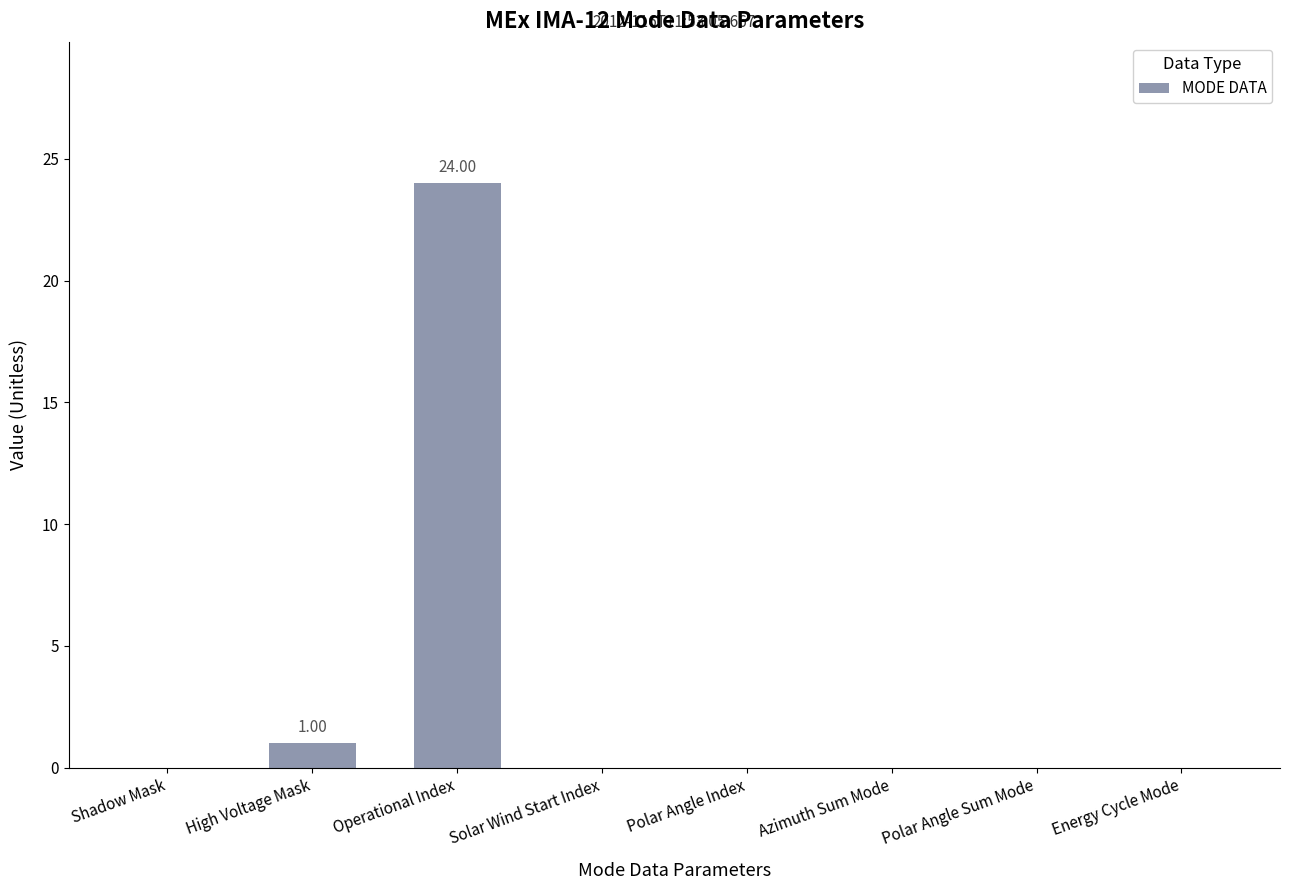

Count the number of data series in this chart.

1